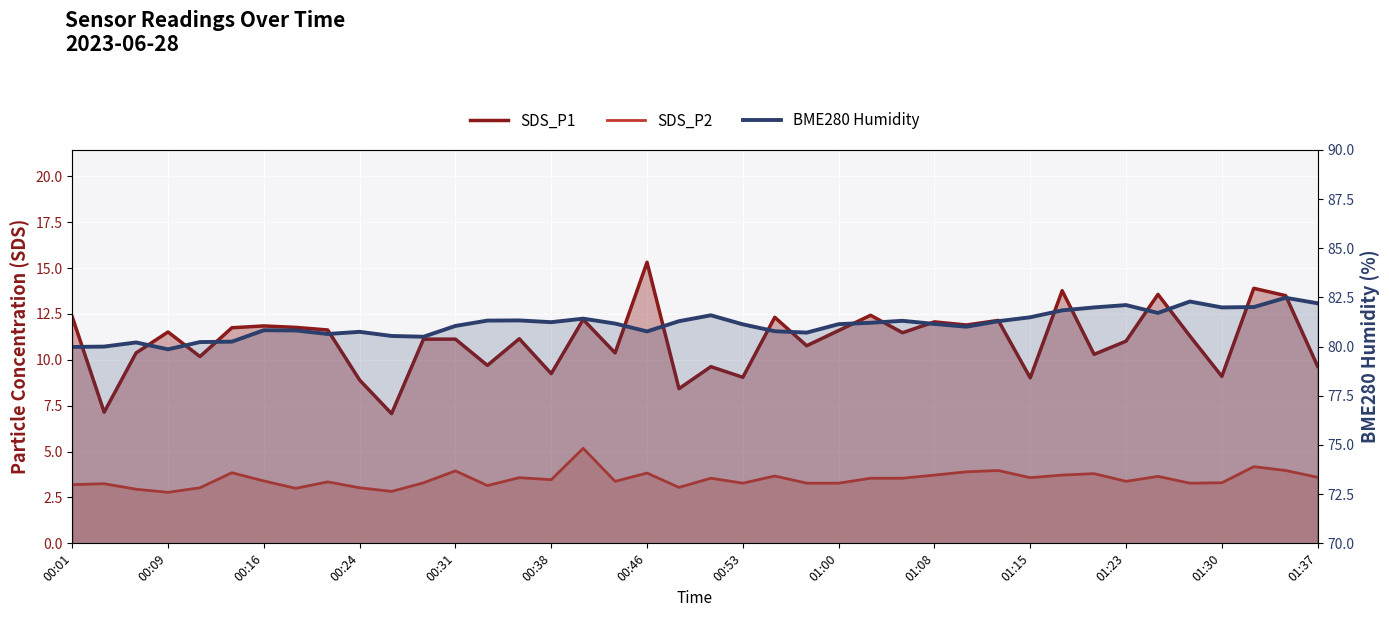

Between 32 and 26, which is larger?

26